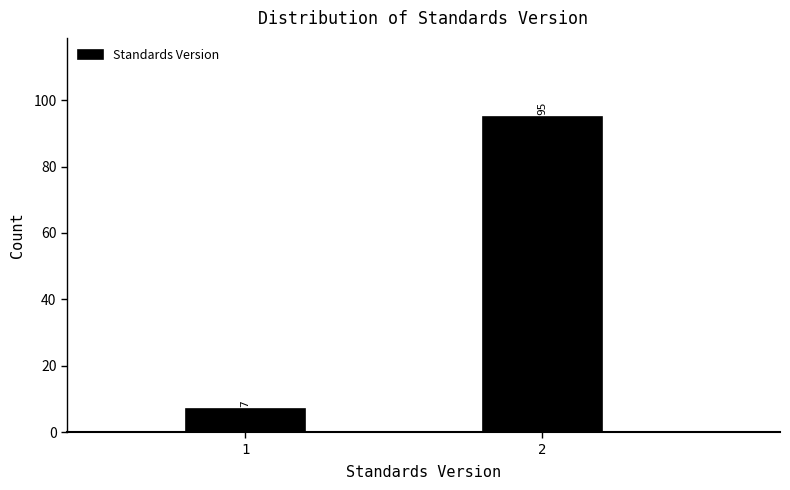

Reading right to left, extract all data points from this chart.

2=95	1=7